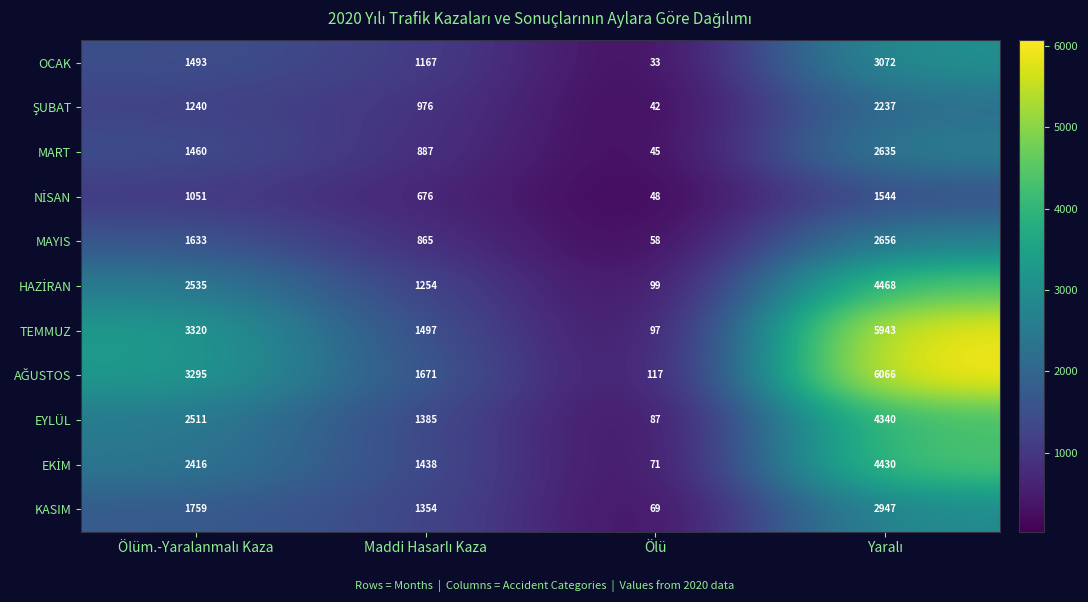

What is the total value across all series at Ölü?

766